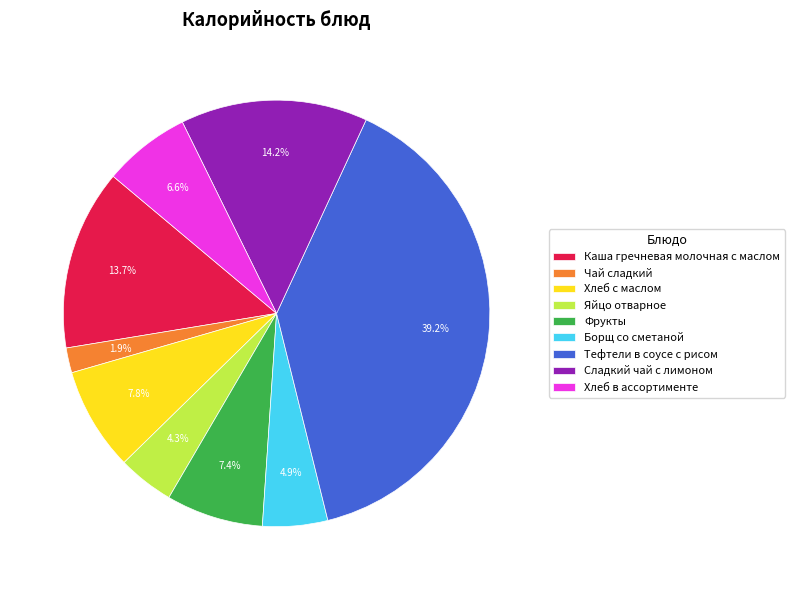

Is there a majority slice in this chart?

No